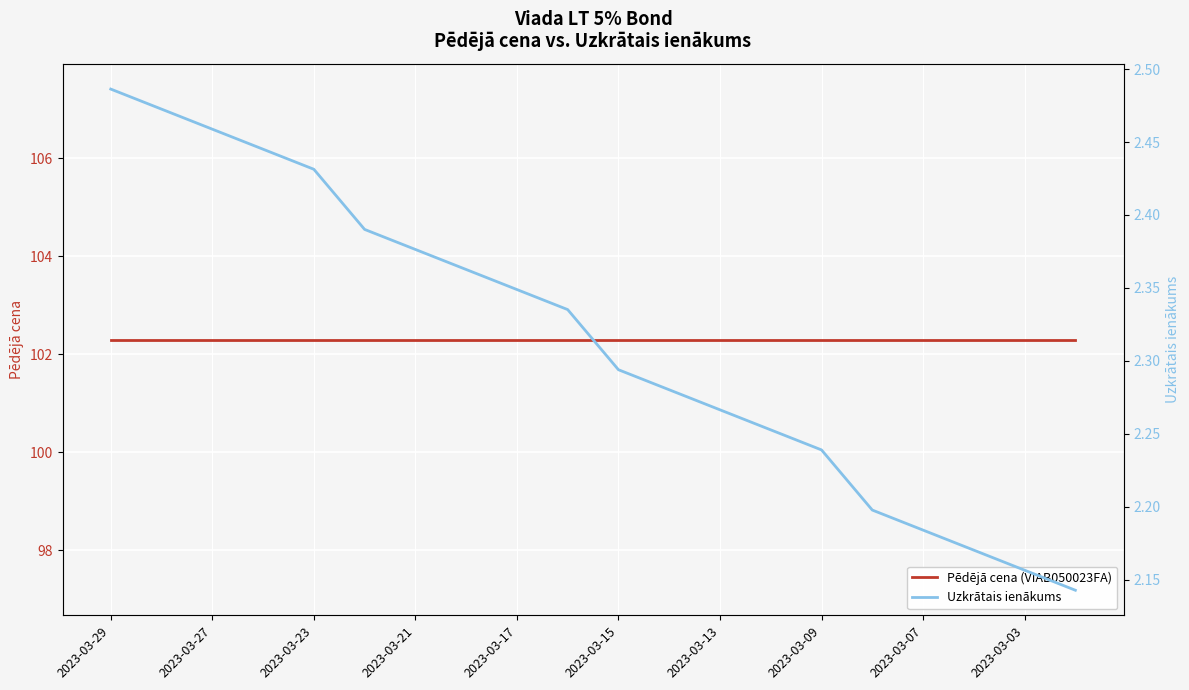

How many series are shown in this chart?

2